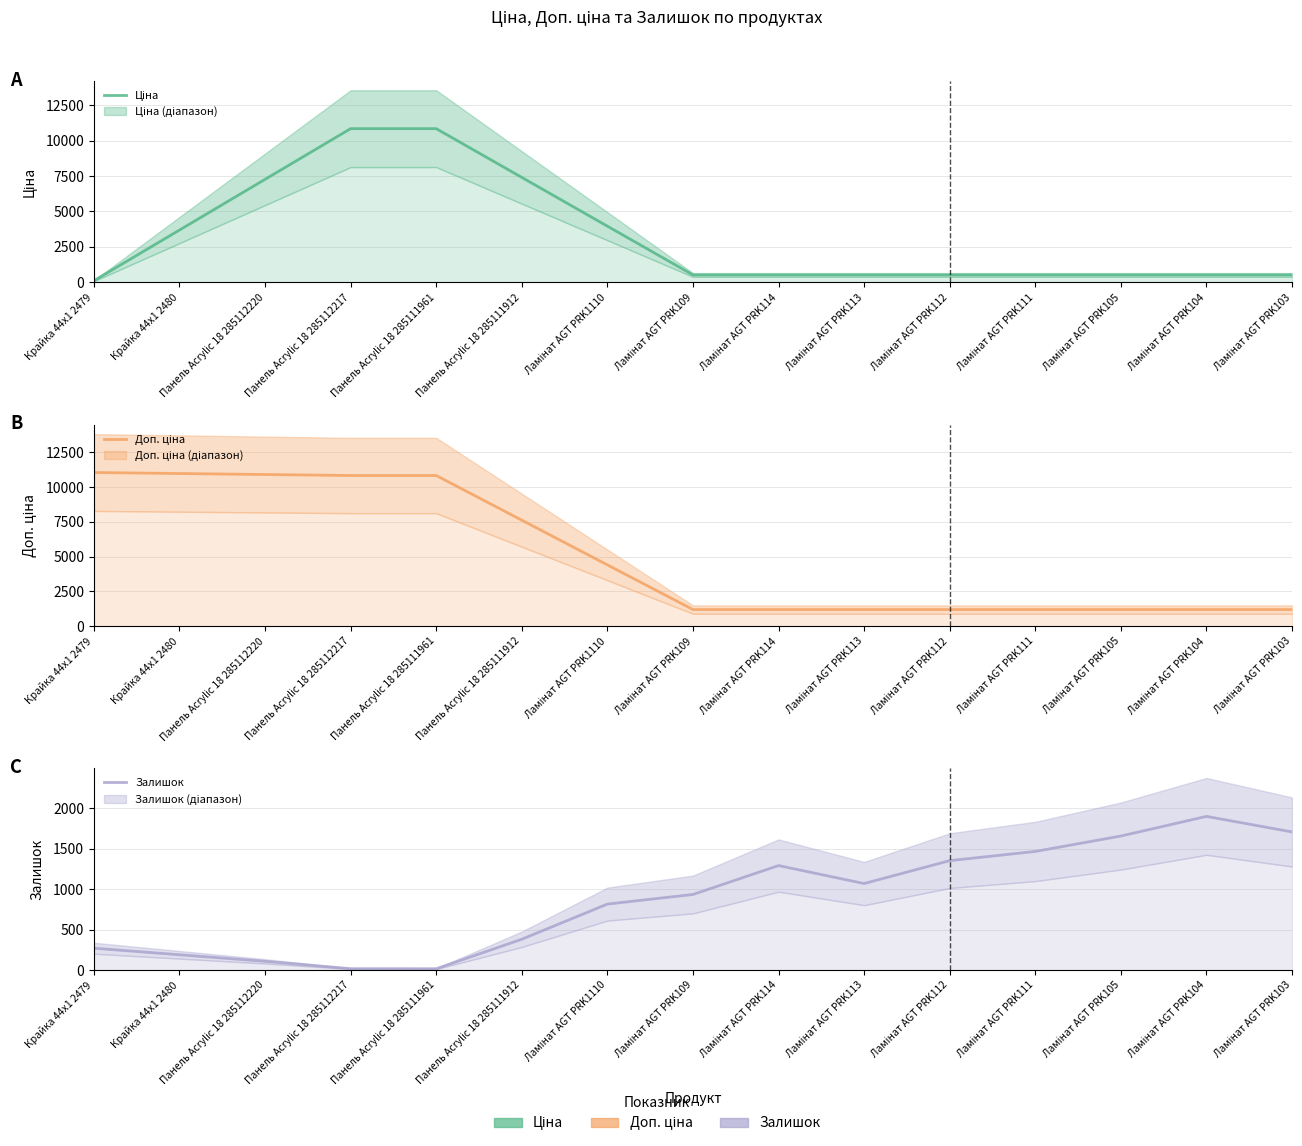

Is the value of Ціна at Панель Acrylic 18 285111961 greater than the value of Залишок at Крайка 44x1 2480?

Yes